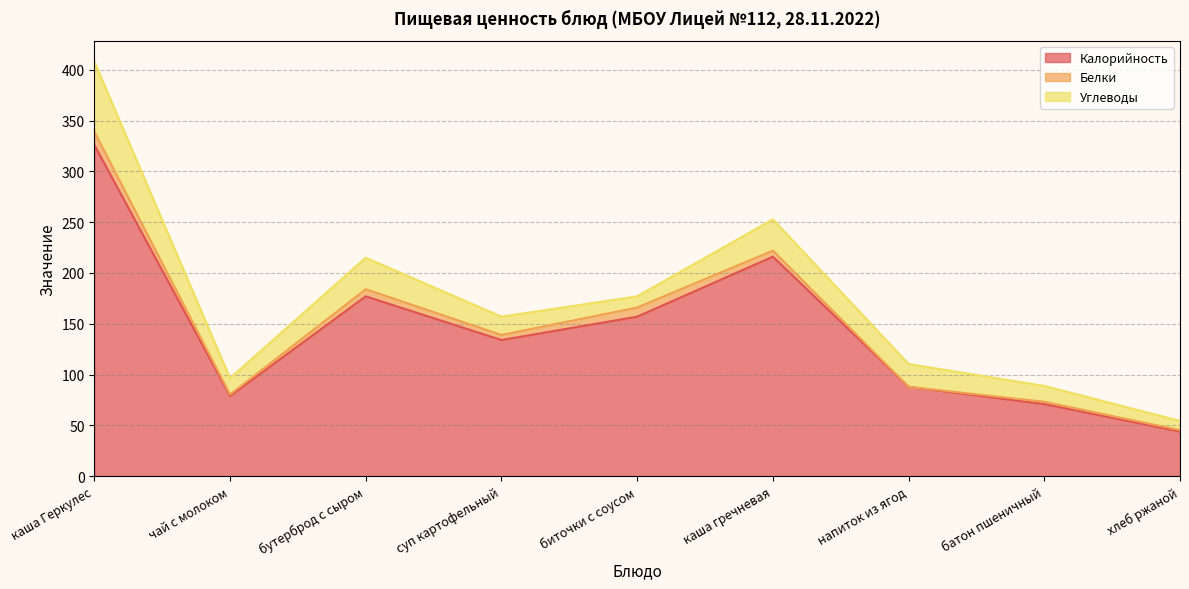

Is it true that Белки equals 2.7 at каша Геркулес?

False